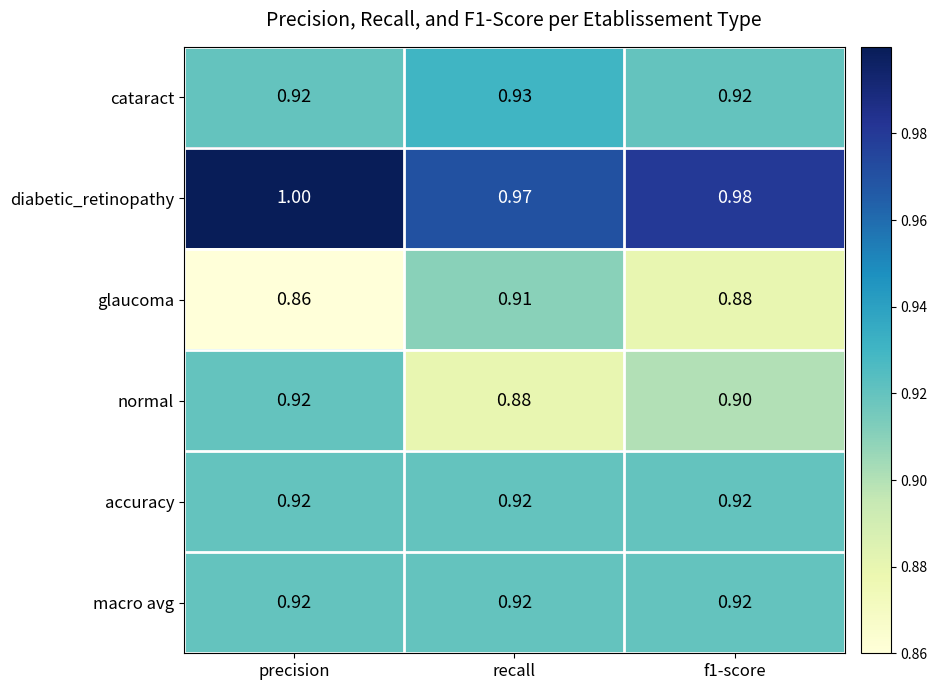

Which category has the highest value in the cataract series?

recall